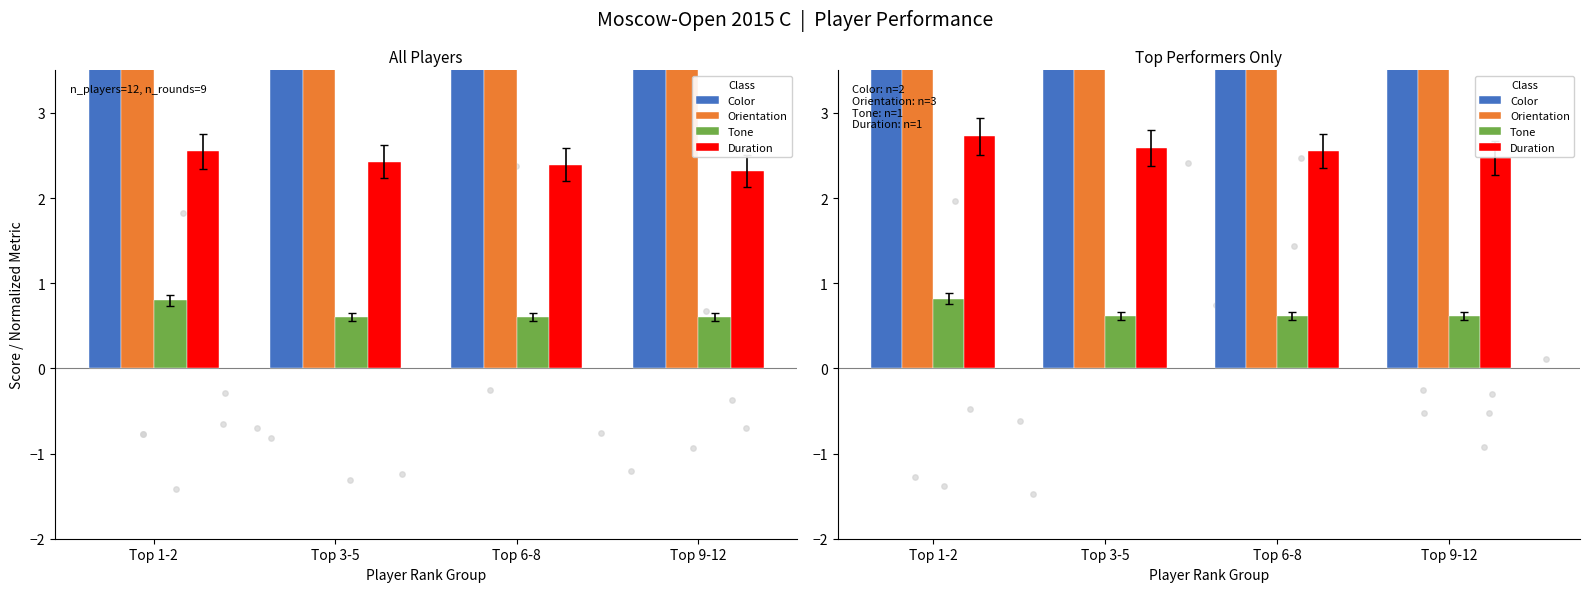

Is the value of Tone at Top 6-8 greater than the value of Duration at Top 1-2?

No